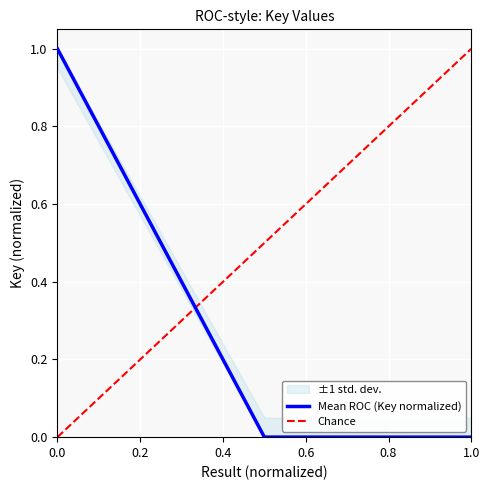

Is it true that Mean ROC (Key normalized) equals 0.0 at 1.0?

True